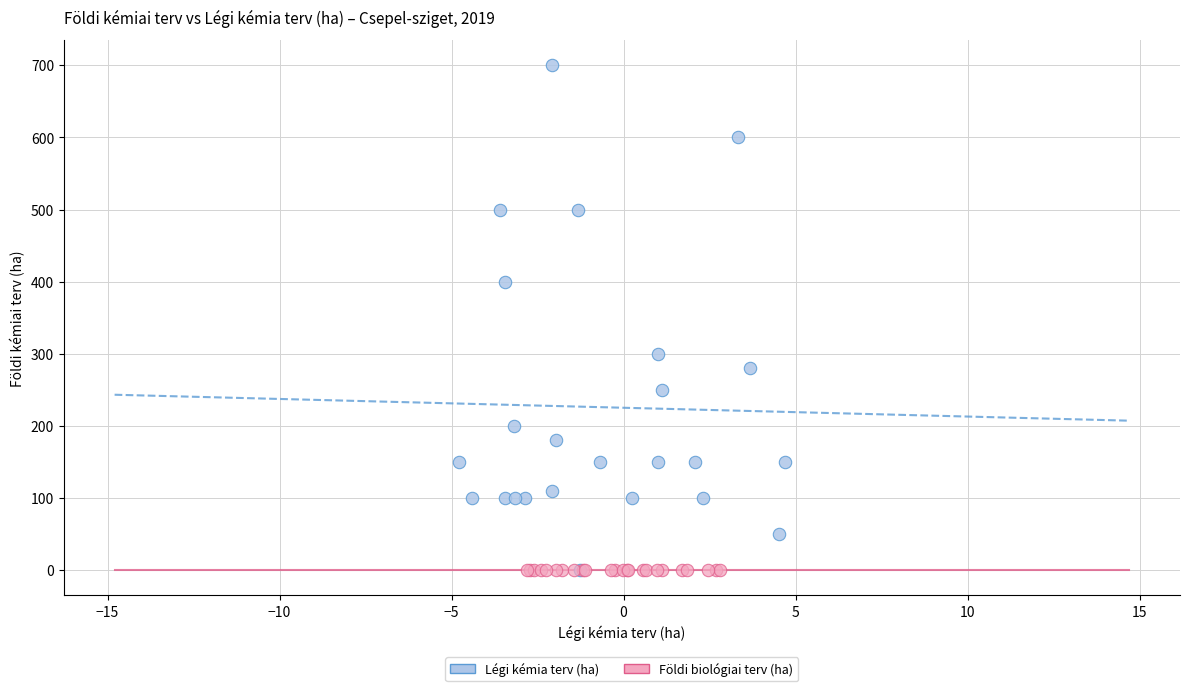

Which series reaches the maximum Y coordinate?

Légi kémia terv (ha)